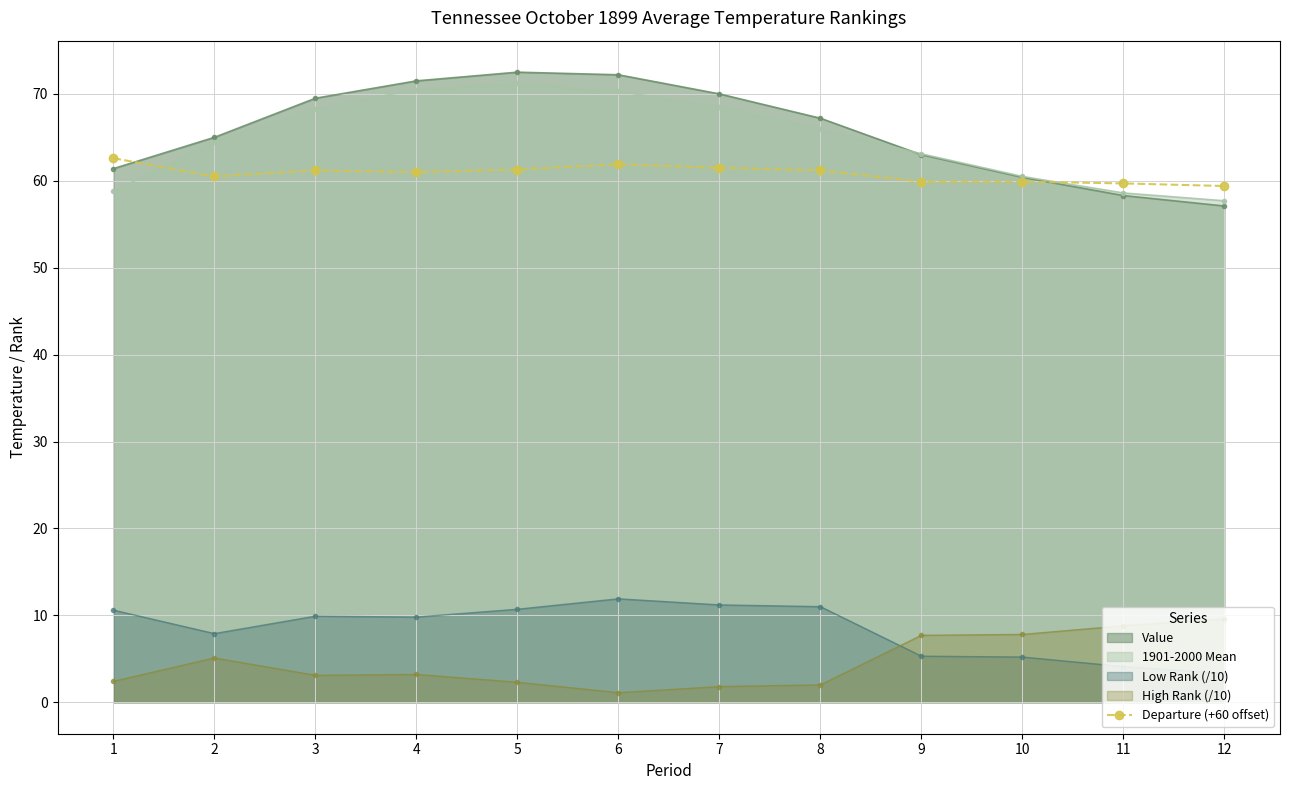

True or false: there are more than 1 points higher than both neighbors.

True